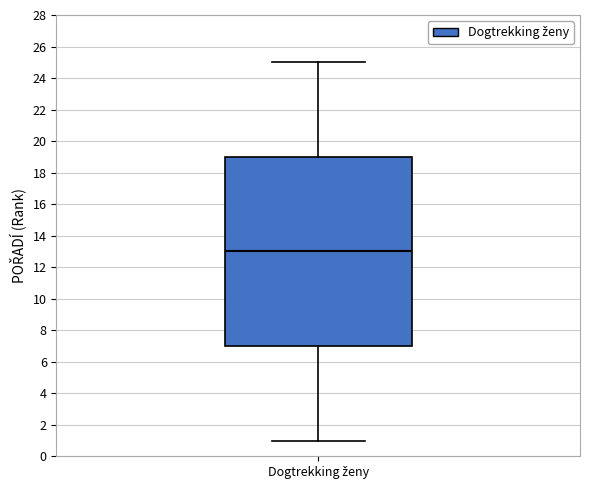

Where is the upper edge of the box for Dogtrekking ženy on the y-axis? The values are not printed on the chart, so give them approximately, as read against the axis.

19